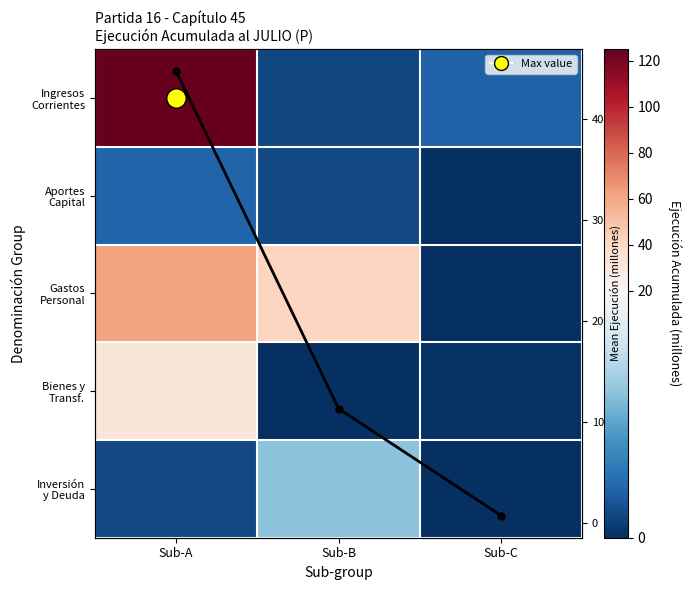

What is the sum of all Ingresos Corrientes values?

130.3